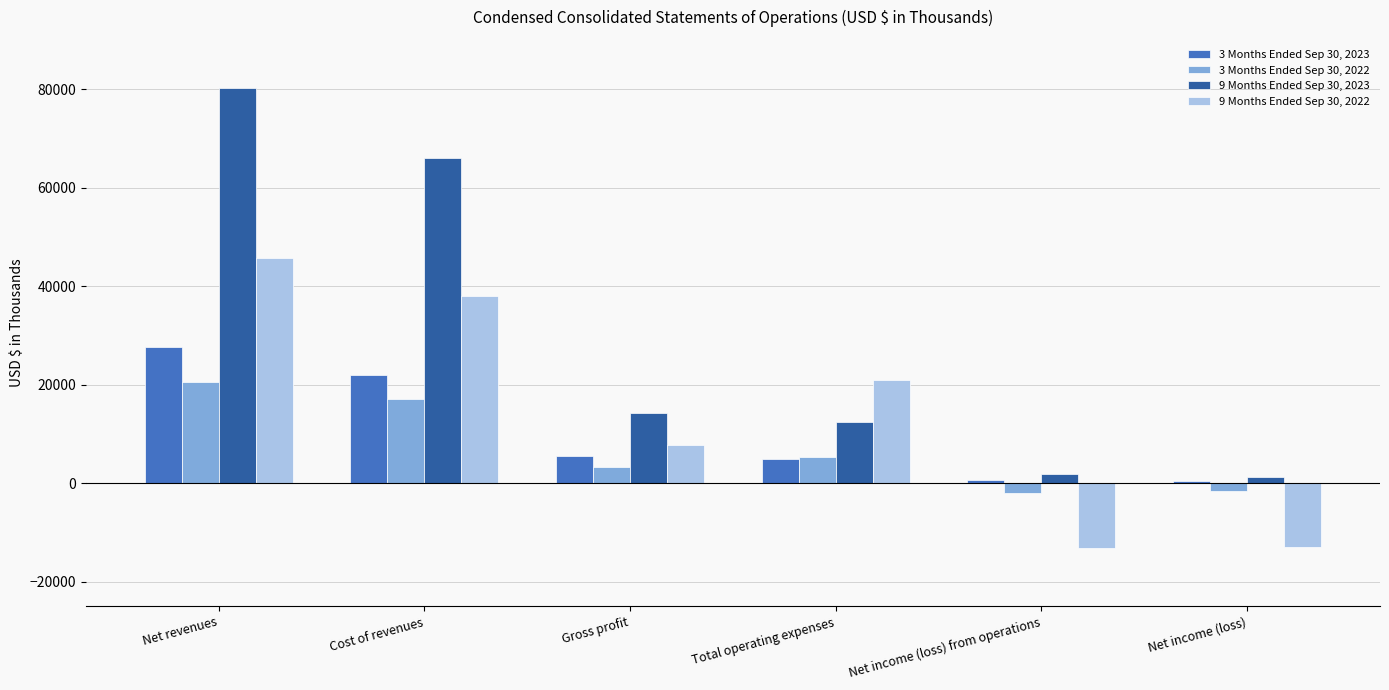

What is the value of the 3 Months Ended Sep 30, 2022 bar at the 4th from the left?

5245